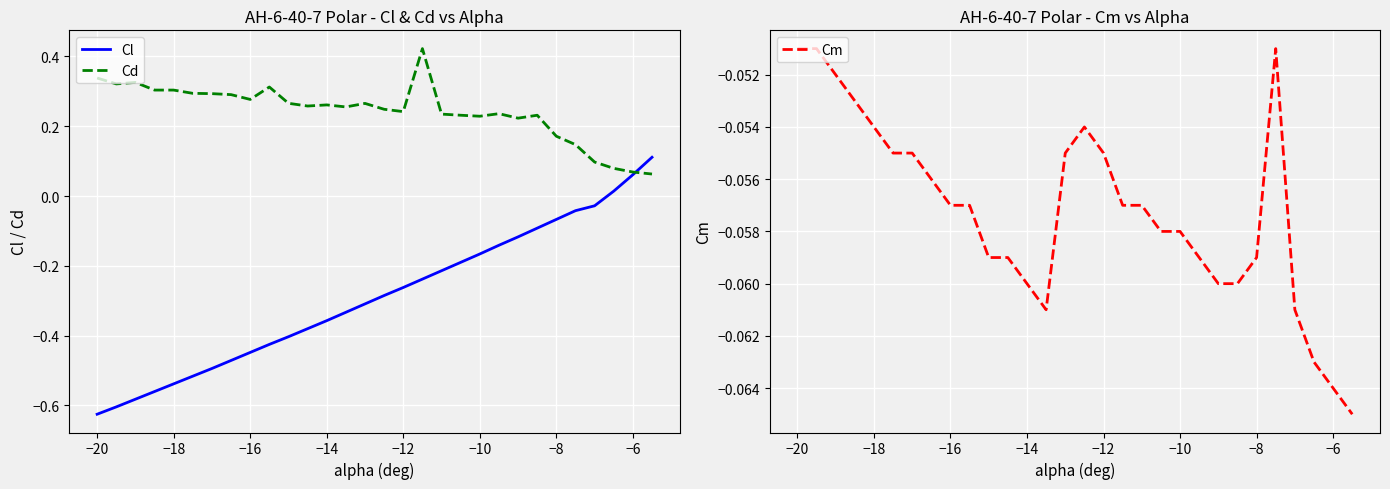

What are all the series names shown in the legend?

Cl, Cd, Cm